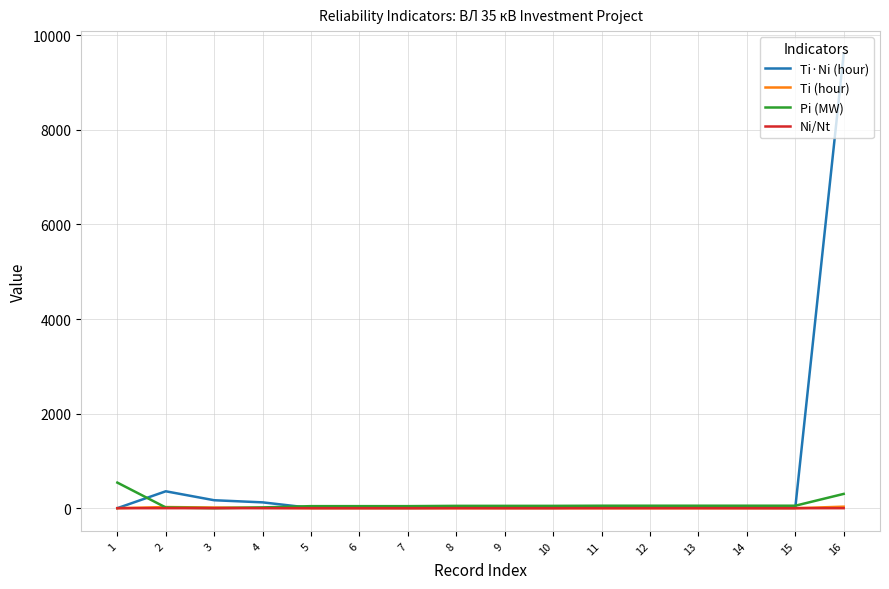

Which series has the largest total across all categories?

Ti·Ni (hour)